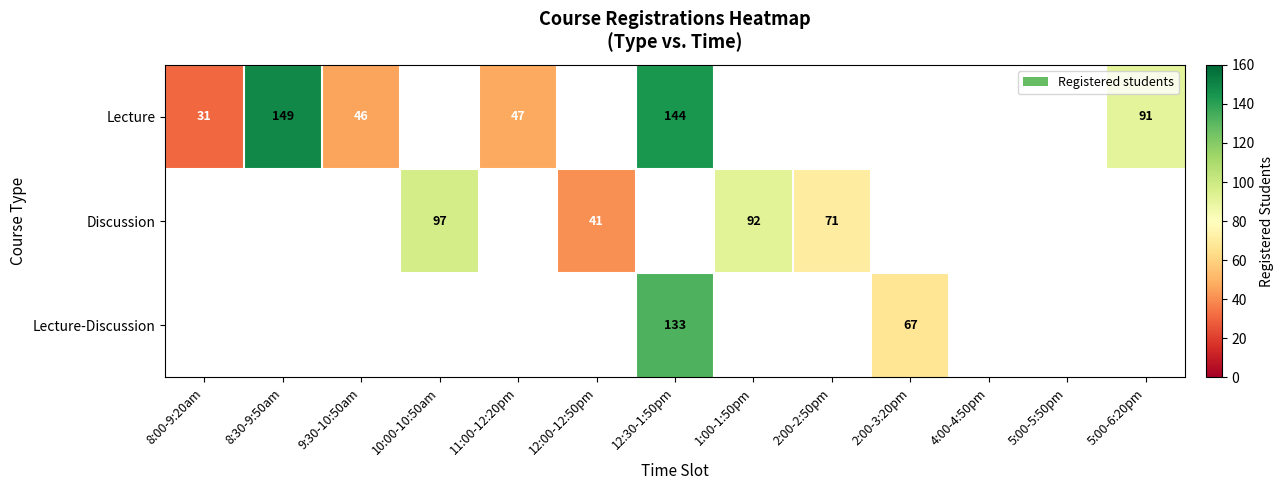

The Discussion series shows 97 at 10:00-10:50am. True or false?

True